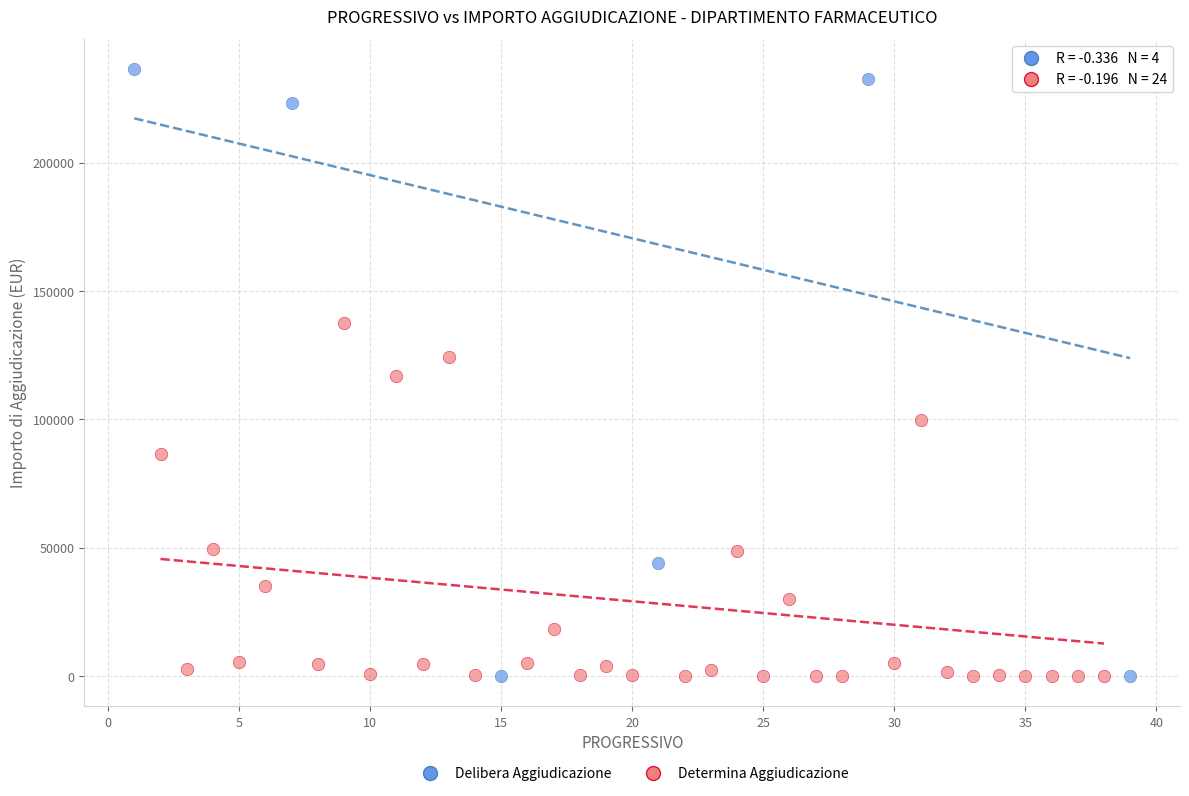

Which series has the largest Y range (max minus min)?

Delibera Aggiudicazione